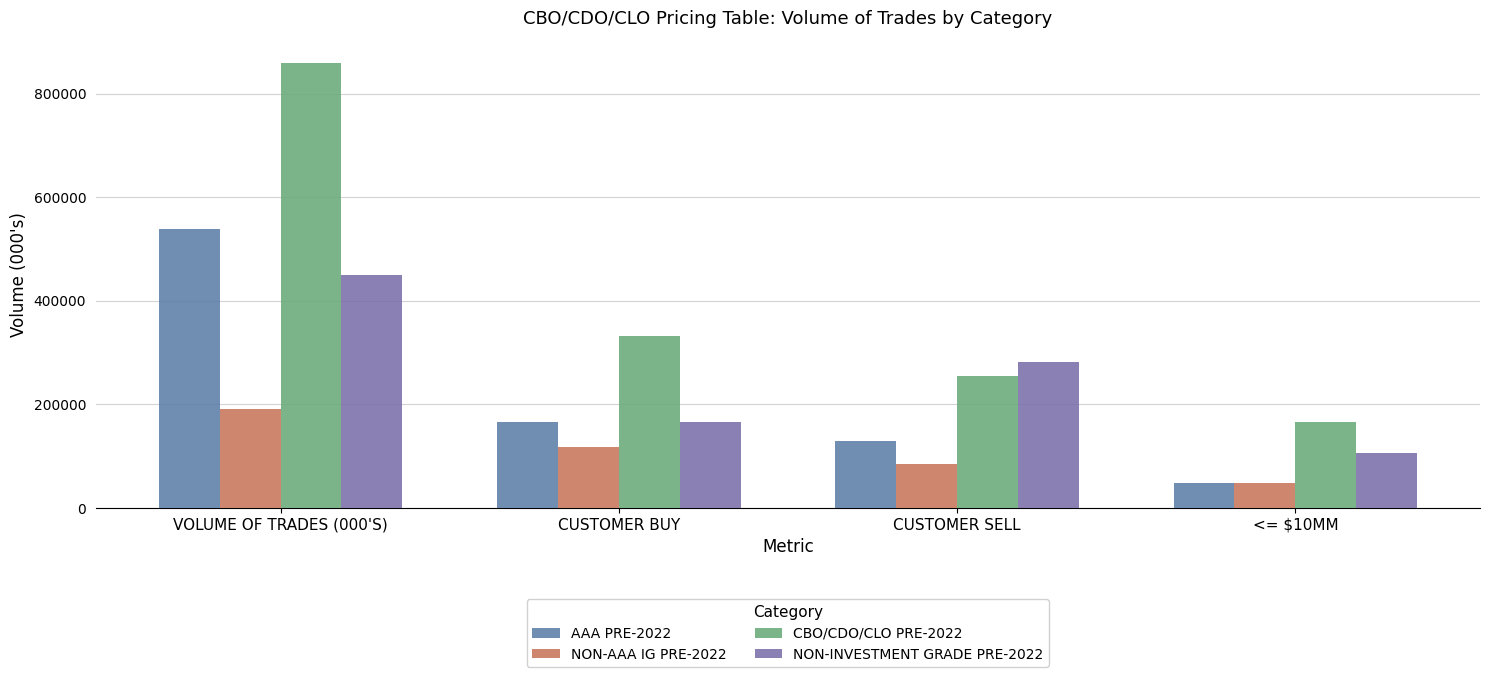

Count the NON-AAA IG PRE-2022 values in the range 84860 to 190399.

3